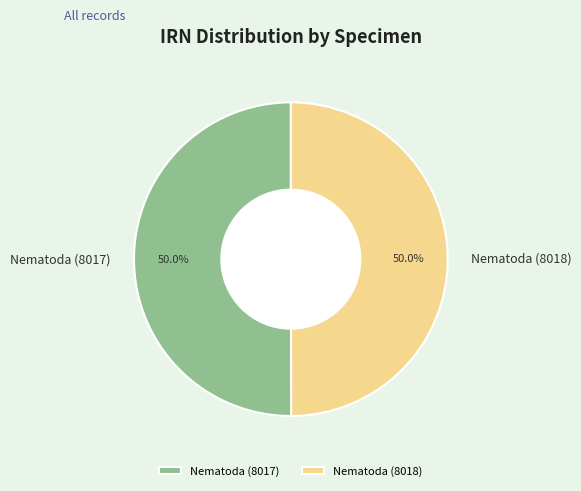

To the nearest percent, what is the average slice percentage?

50%